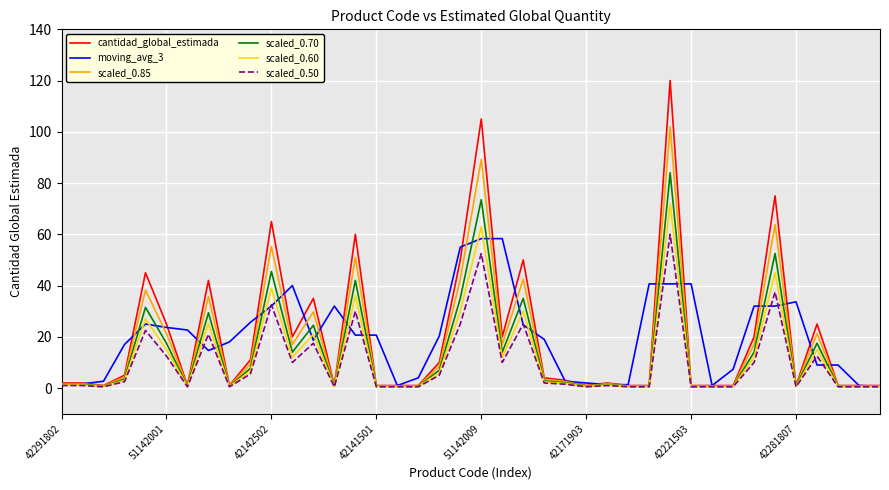

What is the greatest value displayed?

120.0